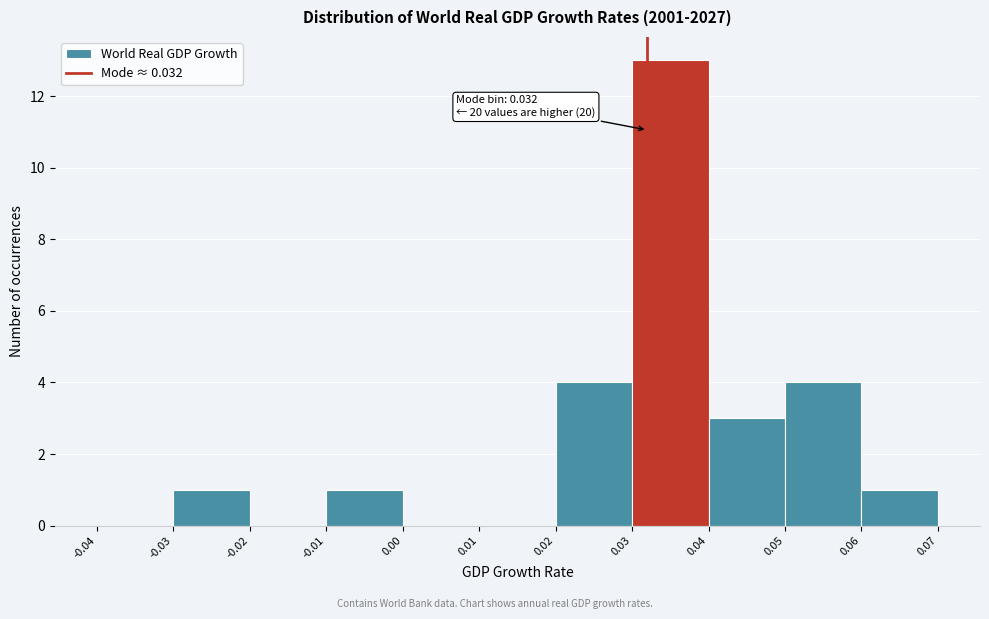

Which range on the x-axis has the tallest bar?

0.03 to 0.04